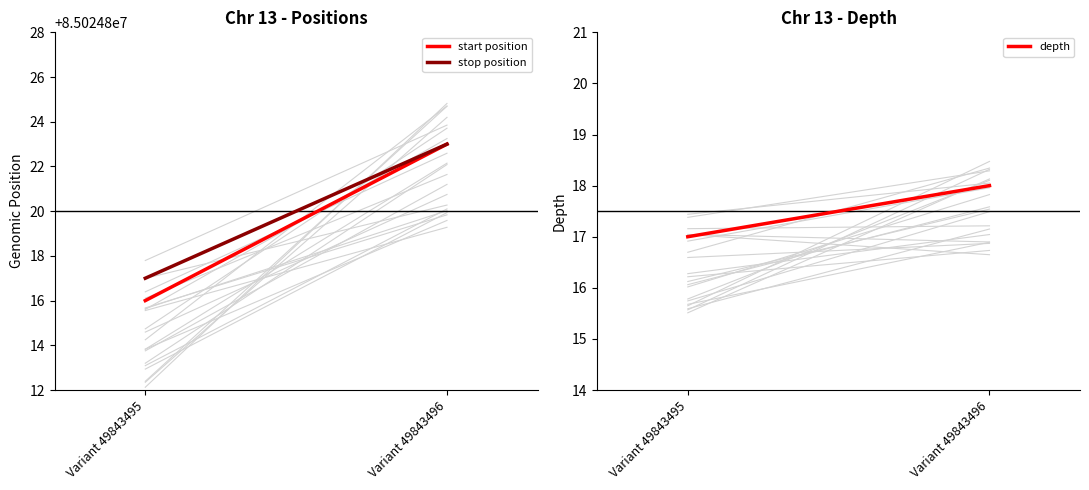

Reading left to right, what are all the values shown in this chart?

start position: Variant 49843495=85024816	Variant 49843496=85024823
stop position: Variant 49843495=85024817	Variant 49843496=85024823
depth: Variant 49843495=17	Variant 49843496=18